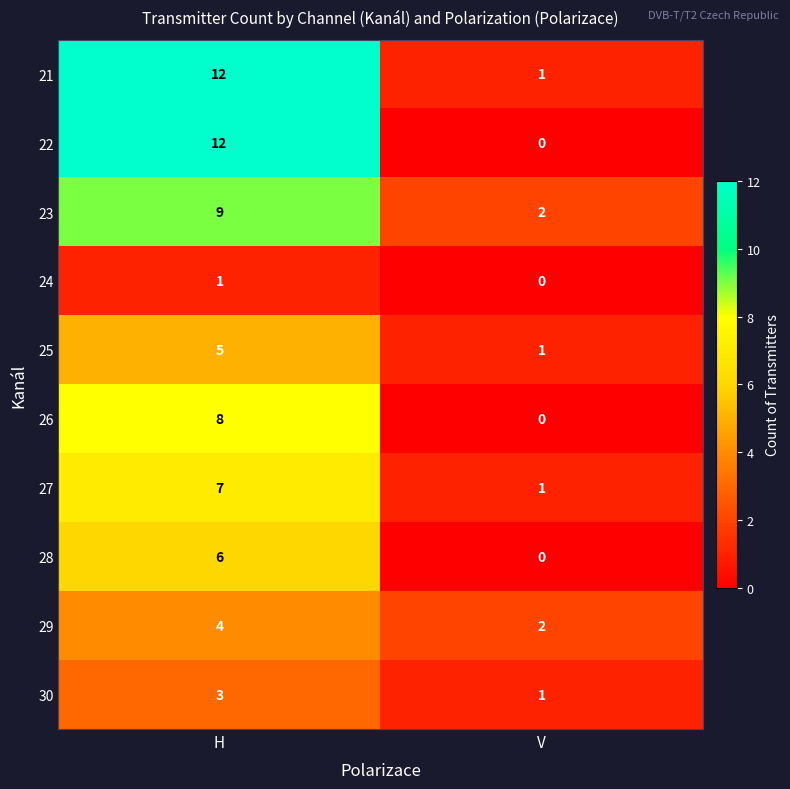

Reading left to right, what are all the values shown in this chart?

21: H=12	V=1
22: H=12	V=0
23: H=9	V=2
24: H=1	V=0
25: H=5	V=1
26: H=8	V=0
27: H=7	V=1
28: H=6	V=0
29: H=4	V=2
30: H=3	V=1